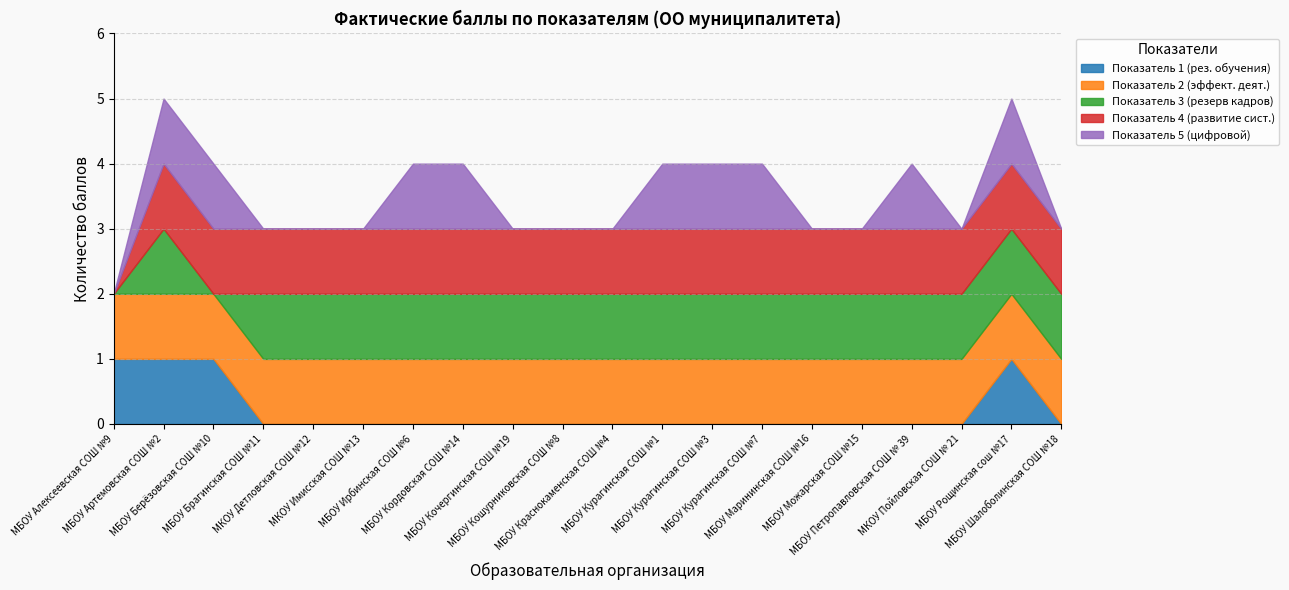

Where do Показатель 1 (рез. обучения) and Показатель 3 (резерв кадров) first cross each other?

МБОУ Берёзовская СОШ №10 and МБОУ Брагинская СОШ №11